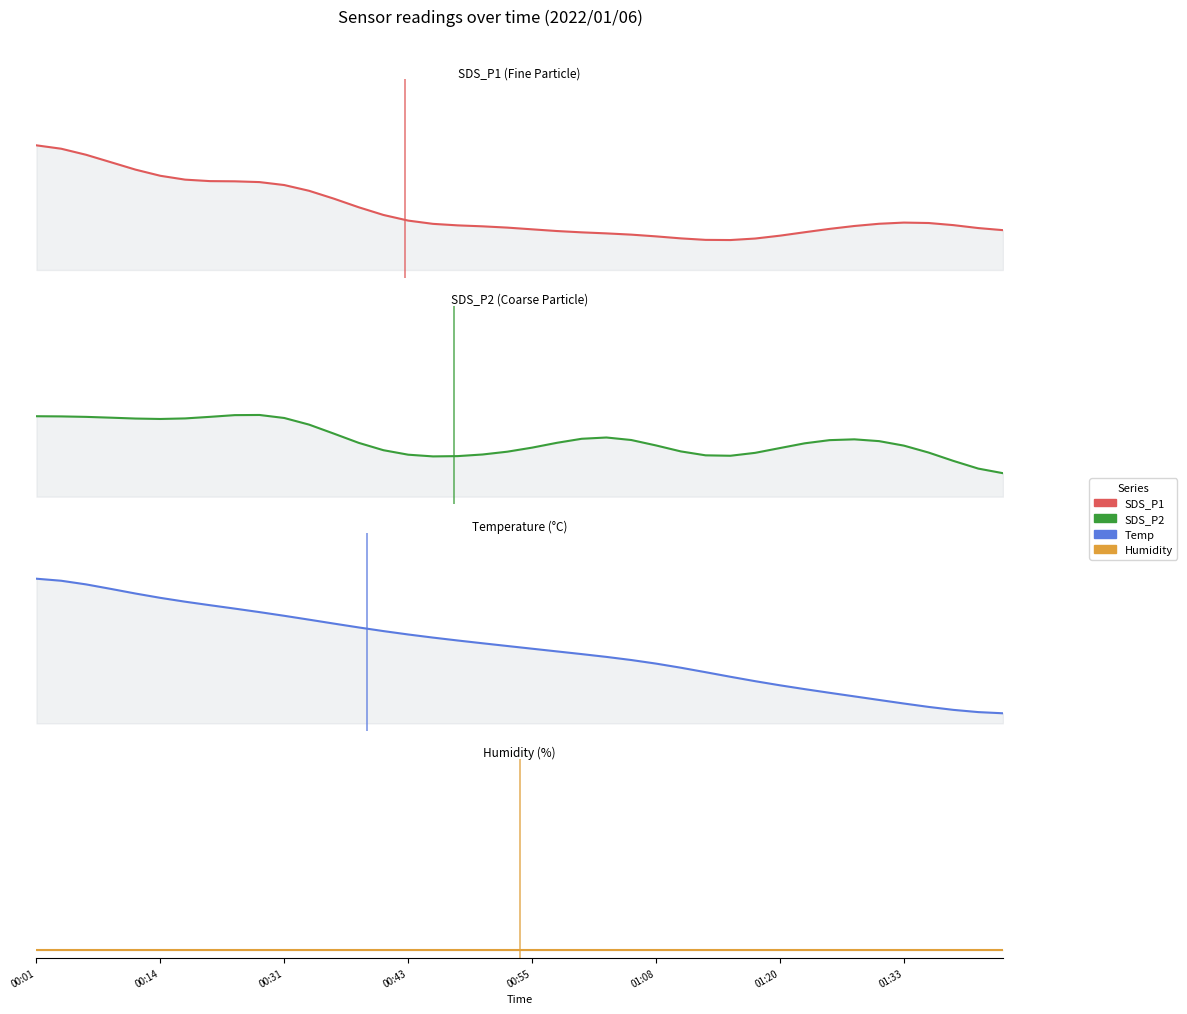

What is the maximum value shown in the chart?

0.9